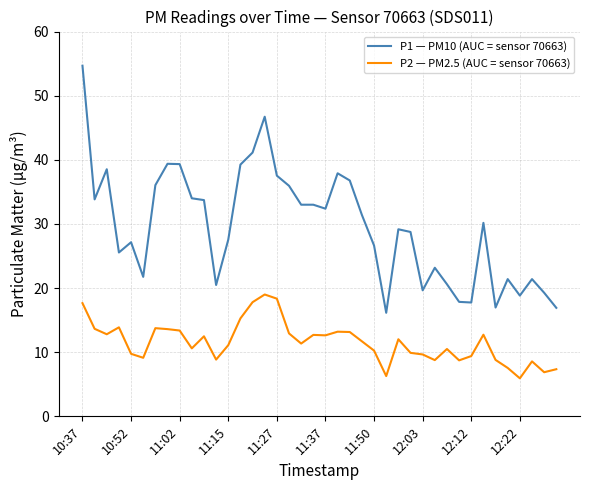

Which series has the largest total across all categories?

P1 — PM10 (AUC = sensor 70663)